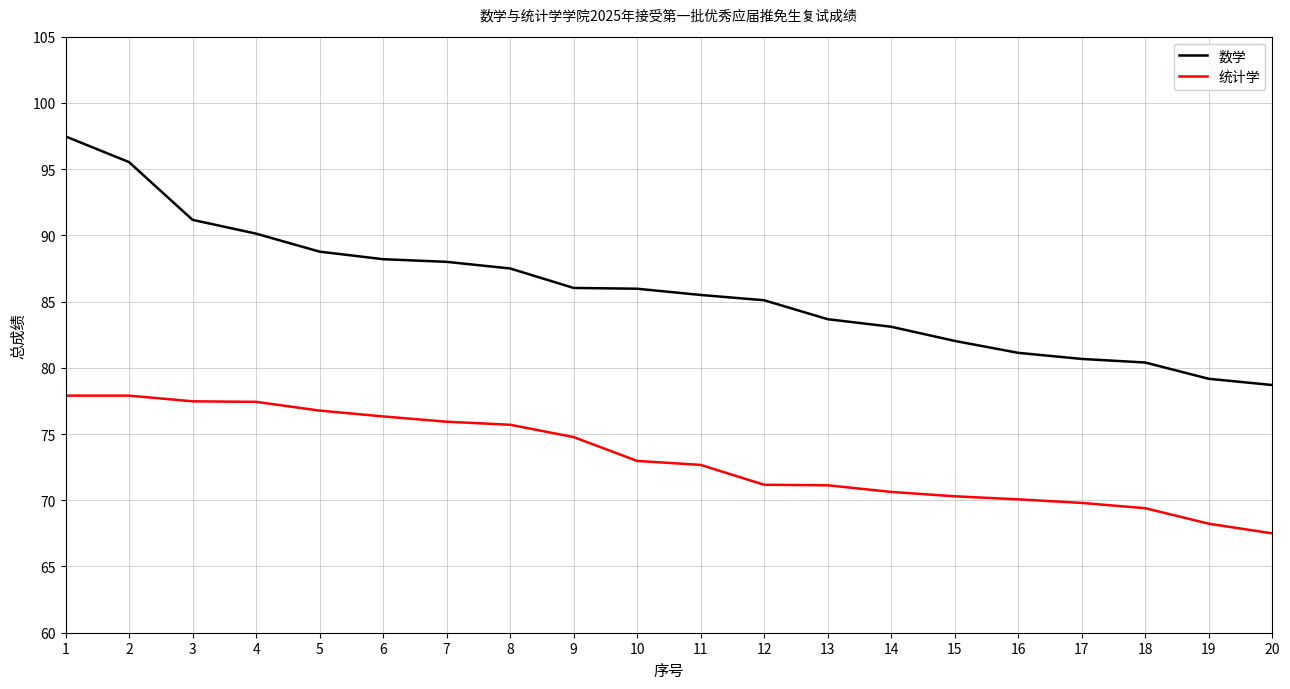

What is the sum of all 数学 values?

1718.2